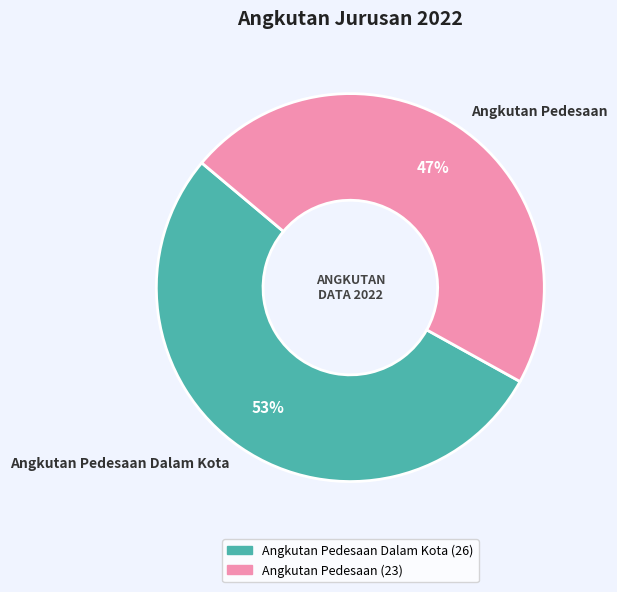

What is the ratio of the value at Angkutan Pedesaan Dalam Kota to the value at Angkutan Pedesaan?

1.1